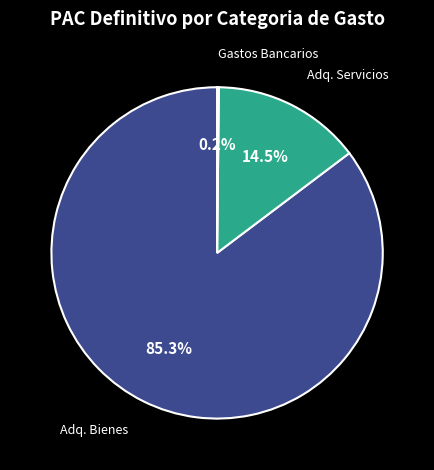

Is there any slice that represents more than half of the pie?

Yes